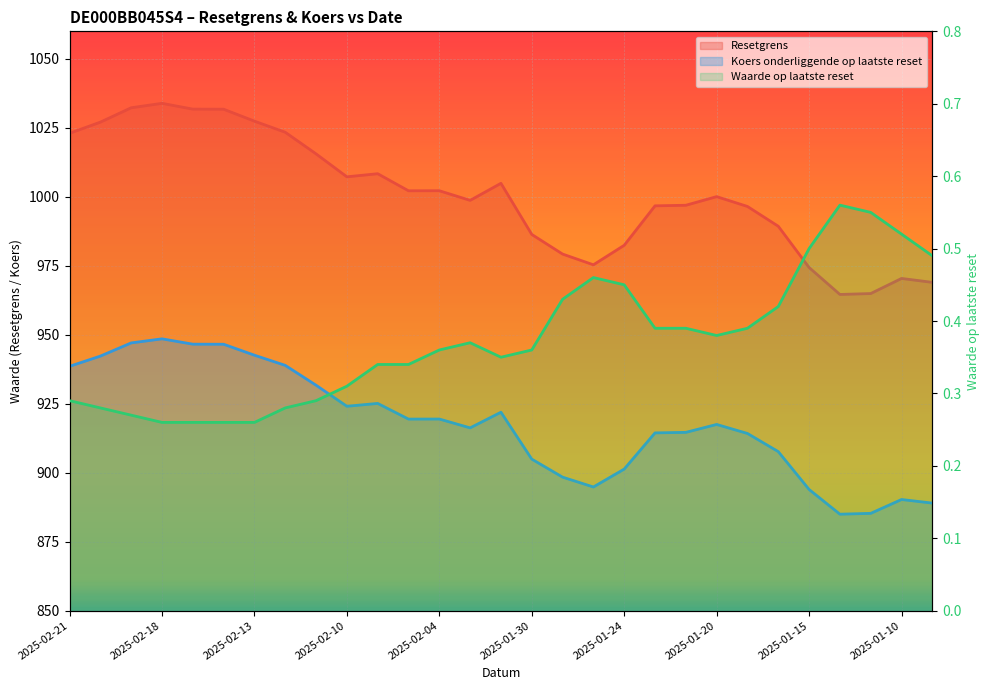

True or false: Koers onderliggende op laatste reset and Waarde op laatste reset intersect in this chart.

False